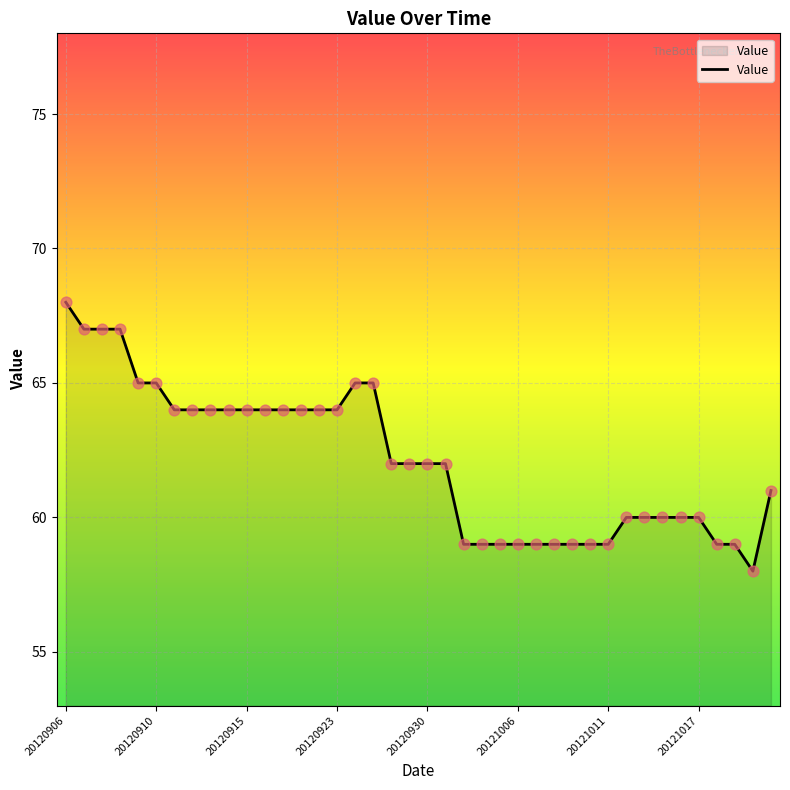

What is the maximum value shown in the chart?

68